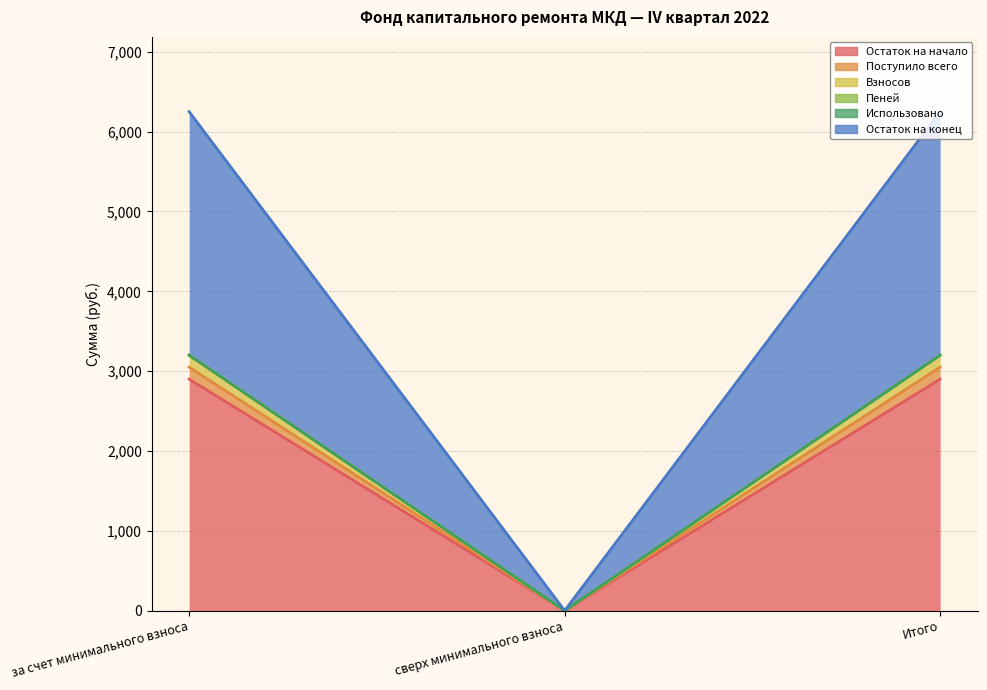

At which category is the sum across all series the highest?

за счет минимального взноса